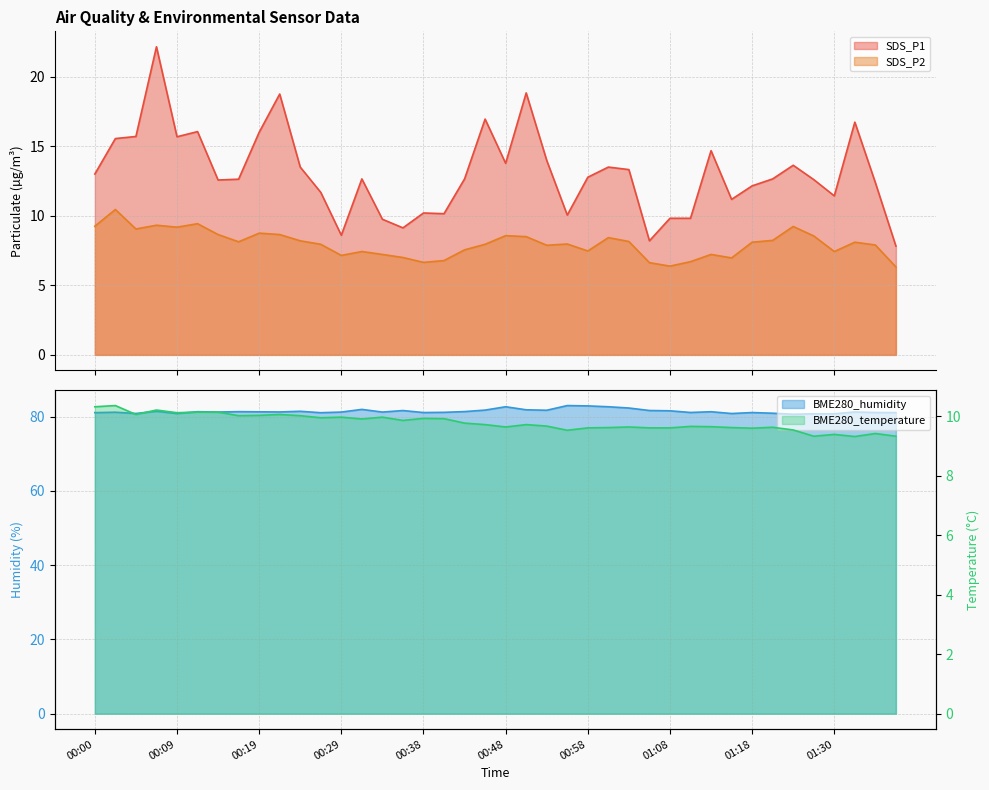

List the series in order of their peak value, highest first.

BME280_humidity, SDS_P1, SDS_P2, BME280_temperature